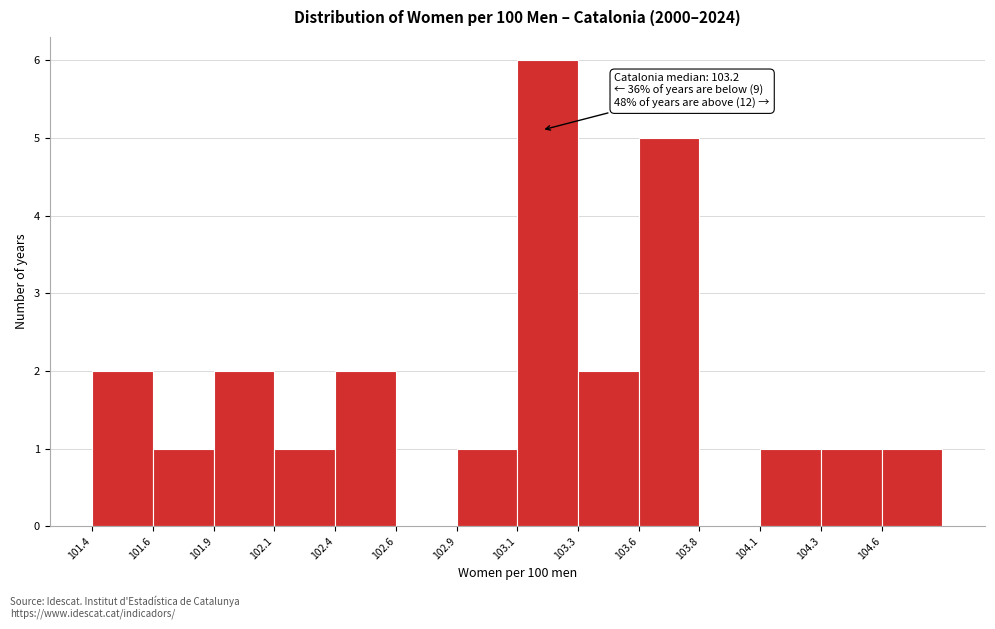

Reading left to right, transcribe all the data shown in this chart.

101.4=2	101.6=1	101.9=2	102.1=1	102.4=2	102.6=0	102.9=1	103.1=6	103.3=2	103.6=5	103.8=0	104.1=1	104.3=1	104.6=1